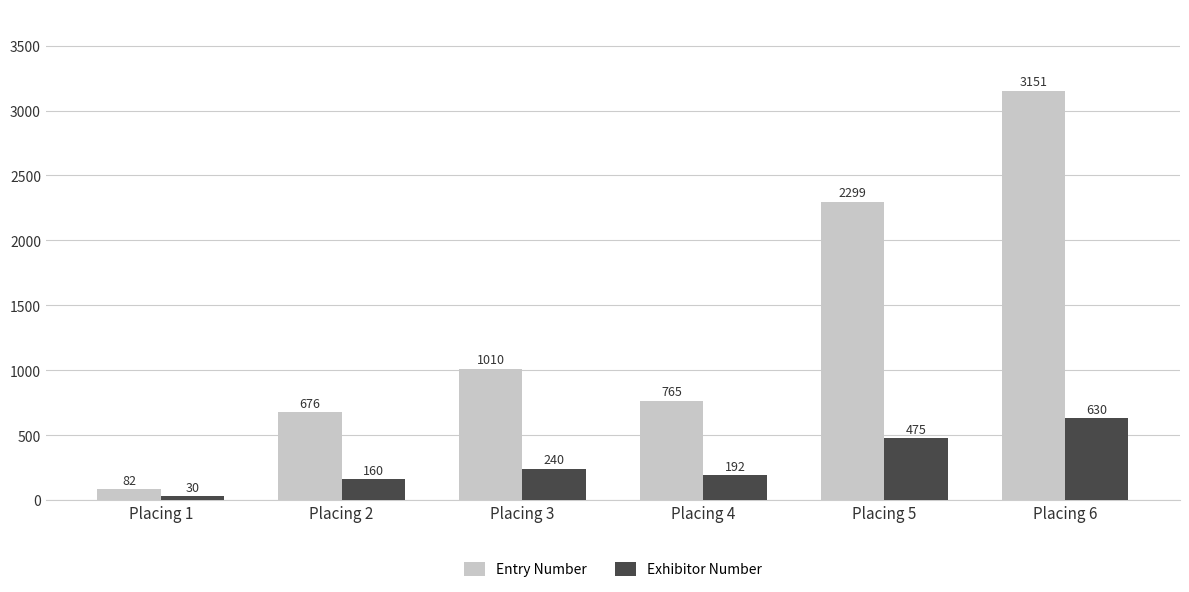

List the labels in order of Entry Number value, smallest first.

Placing 1, Placing 2, Placing 4, Placing 3, Placing 5, Placing 6